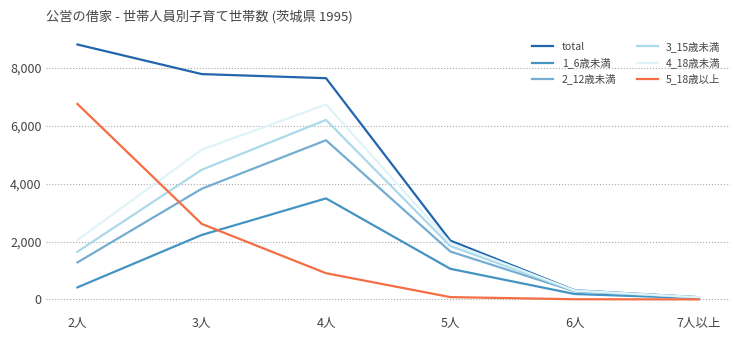

What is the minimum value shown in the chart?

3